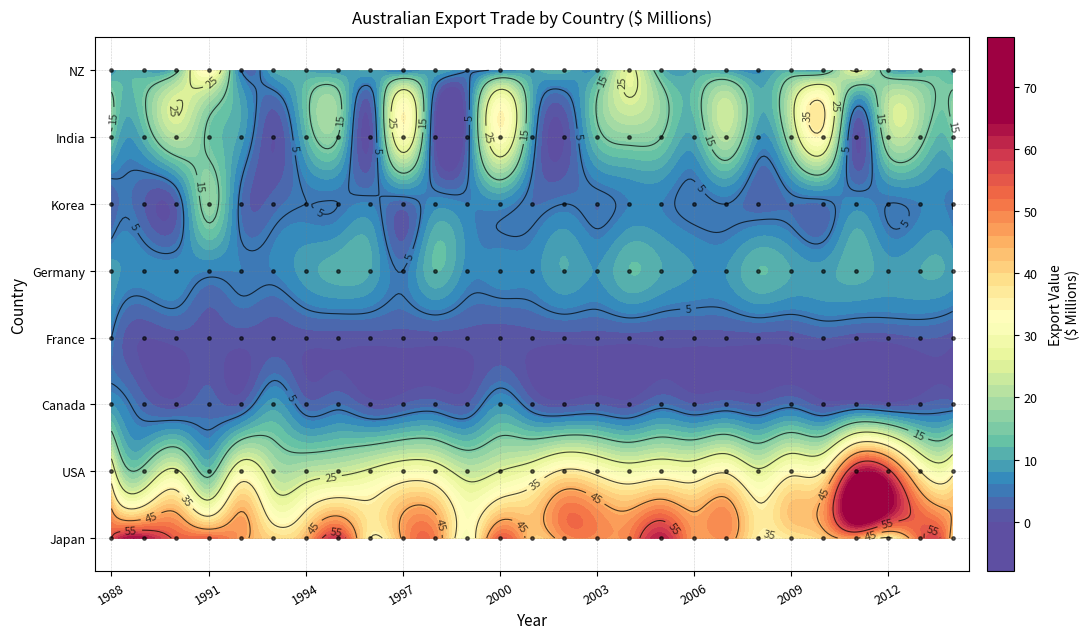

List the labels in order of Germany value, smallest first.

9, 3, 4, 5, 1, 2, 11, 12, 13, 15, 18, 19, 0, 6, 22, 24, 26, 8, 14, 17, 21, 25, 7, 23, 10, 16, 20